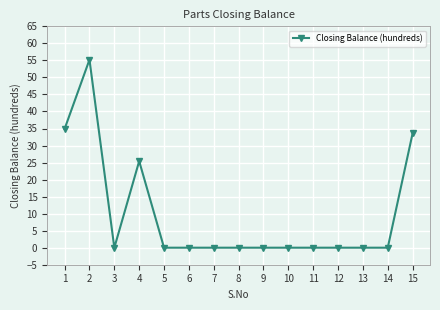

Read the value at 2.

55.2